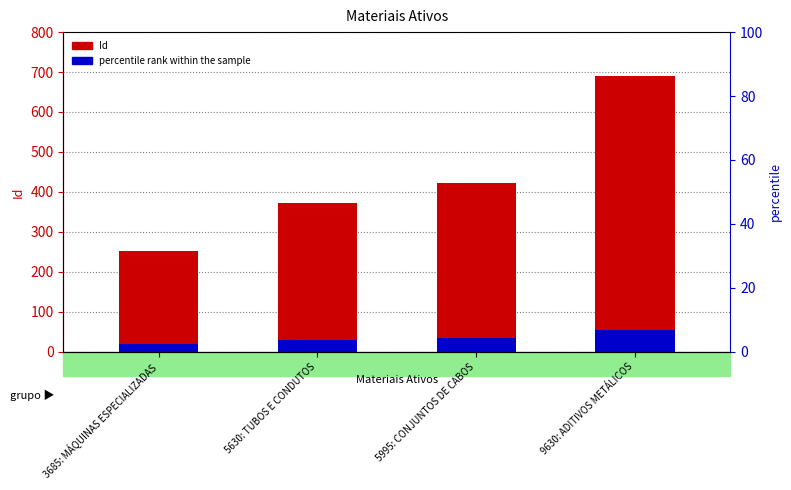

Reading right to left, list all the values displayed in this chart.

Id: 9630: ADITIVOS METÁLICOS=691.0	5995: CONJUNTOS DE CABOS=421.0	5630: TUBOS E CONDUTOS=372.0	3685: MÁQUINAS ESPECIALIZADAS=252.0
percentile rank within the sample: 9630: ADITIVOS METÁLICOS=55.3	5995: CONJUNTOS DE CABOS=33.7	5630: TUBOS E CONDUTOS=29.8	3685: MÁQUINAS ESPECIALIZADAS=20.2